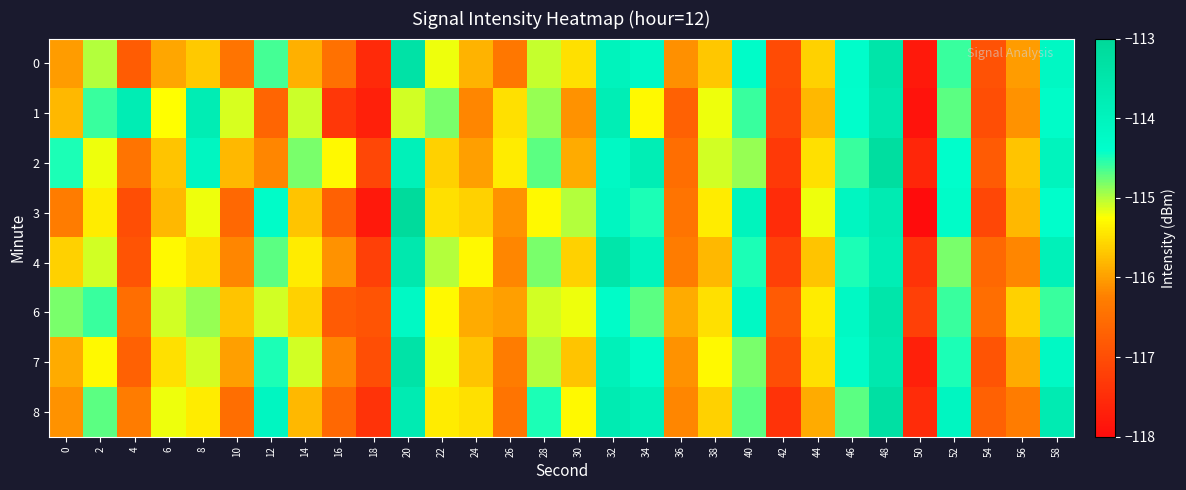

How many categories are shown in the chart?

30